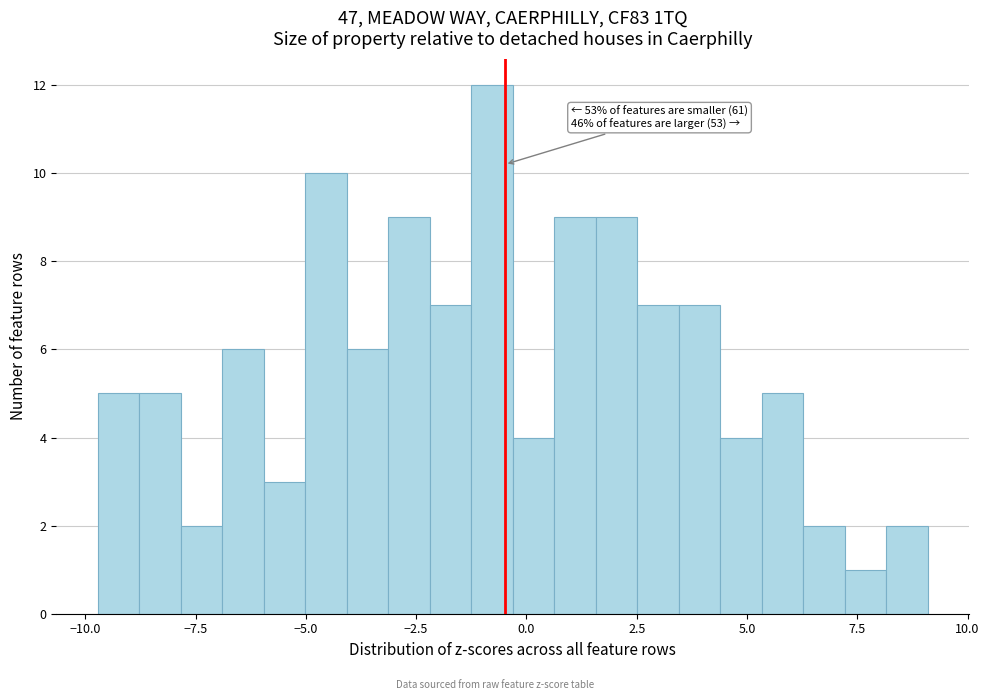

Read against the x-axis, roughly where is the centre of the tallest bar?

-1.0